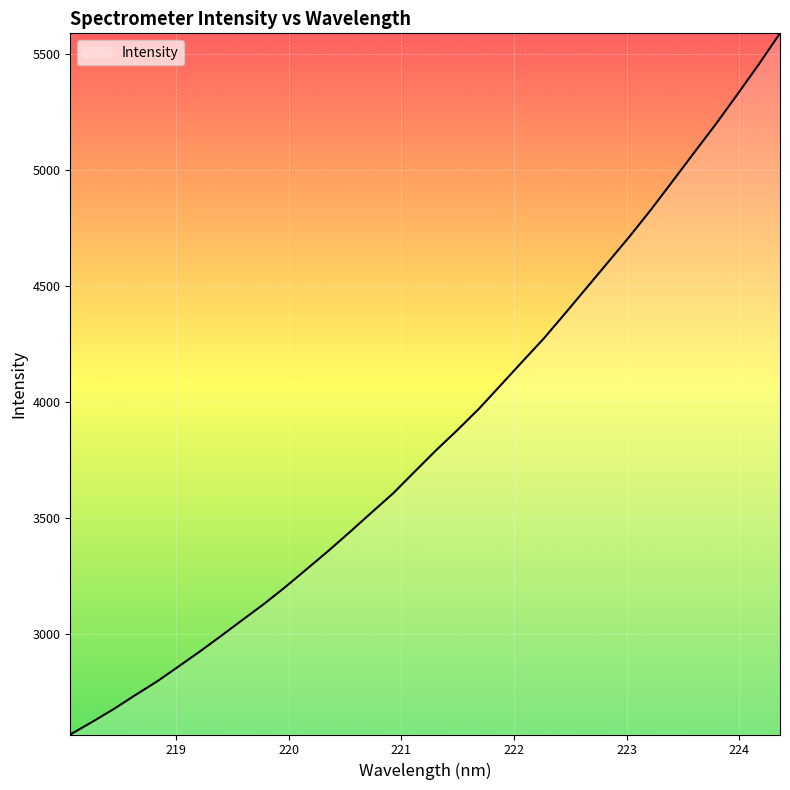

What is the greatest value displayed?

5588.8